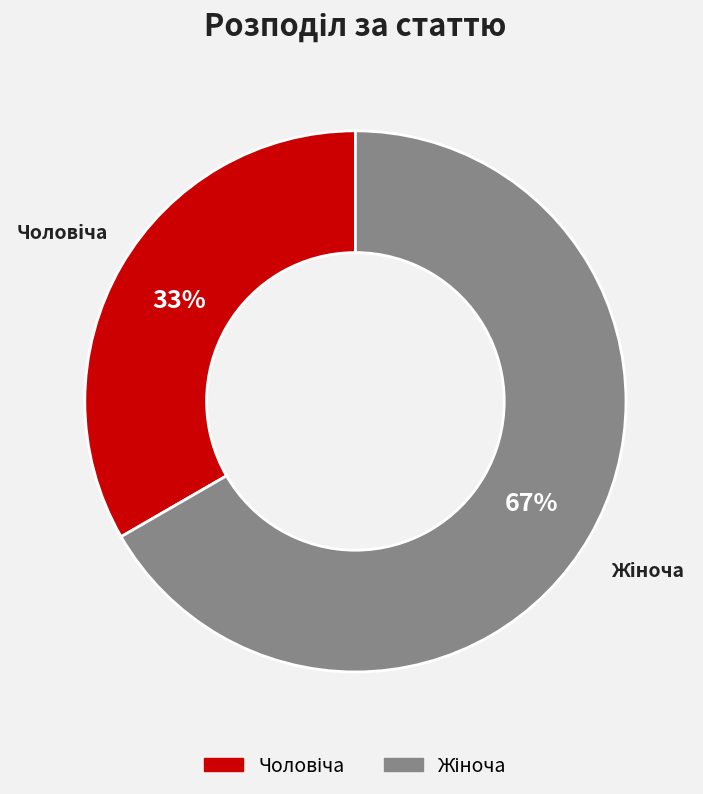

Is there any slice that represents more than half of the pie?

Yes